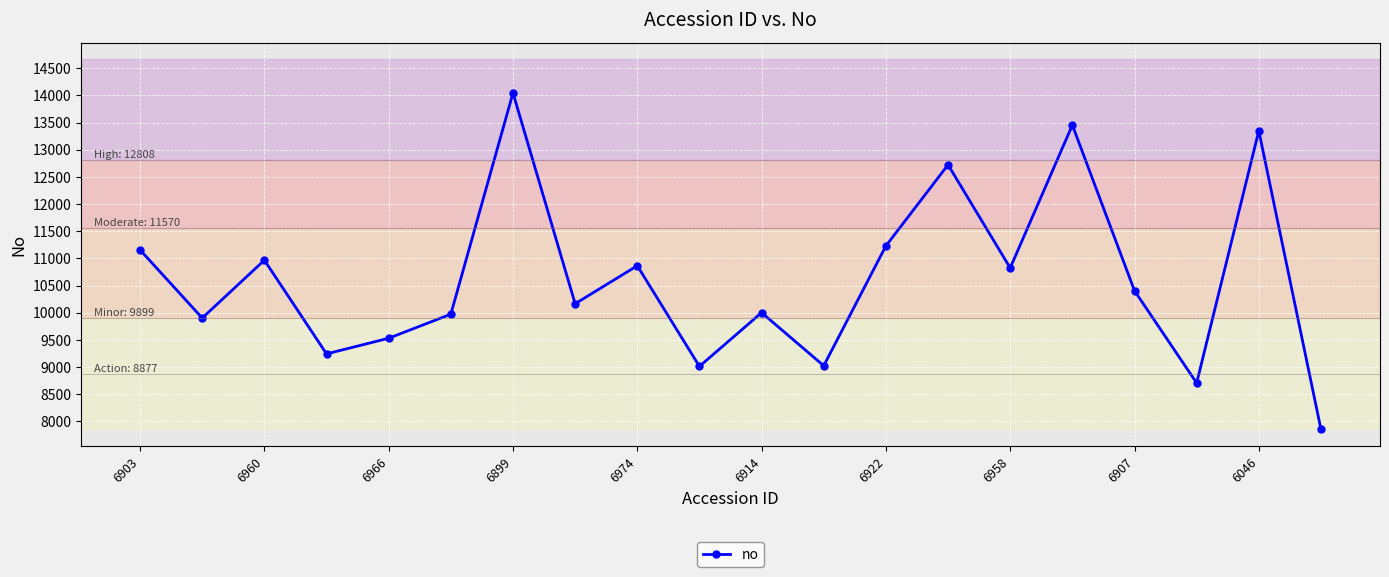

What is the value of the 5th point from the left?

9532.0